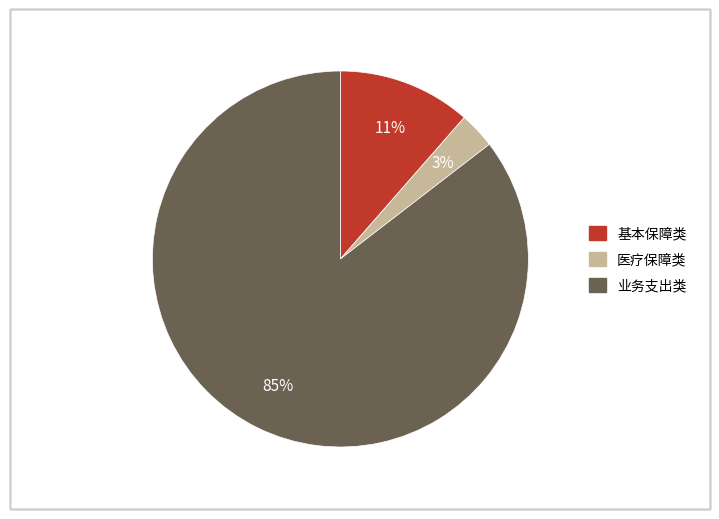

Does any single category account for the majority?

Yes